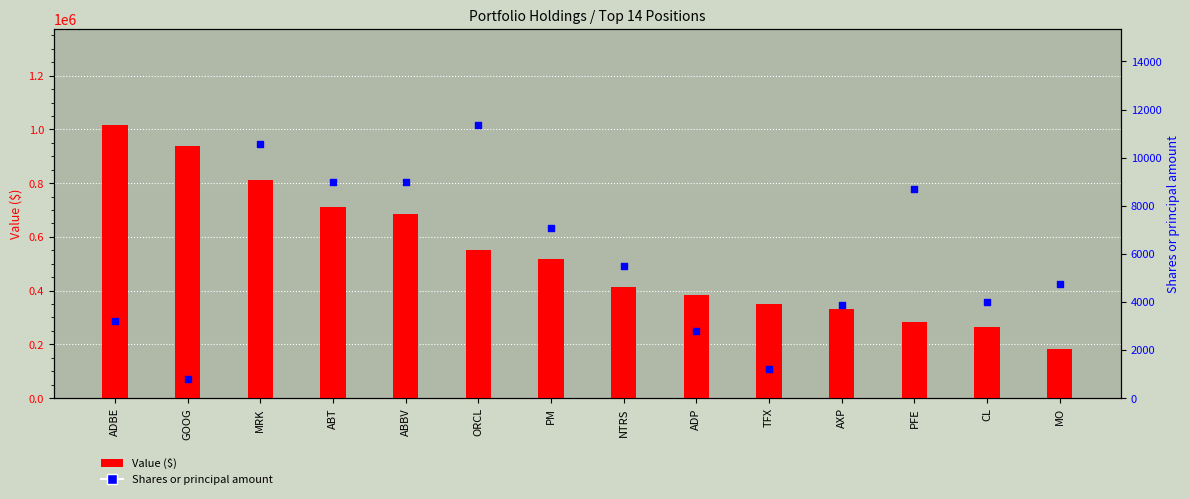

Which series has the widest spread of Y values?

Value ($)